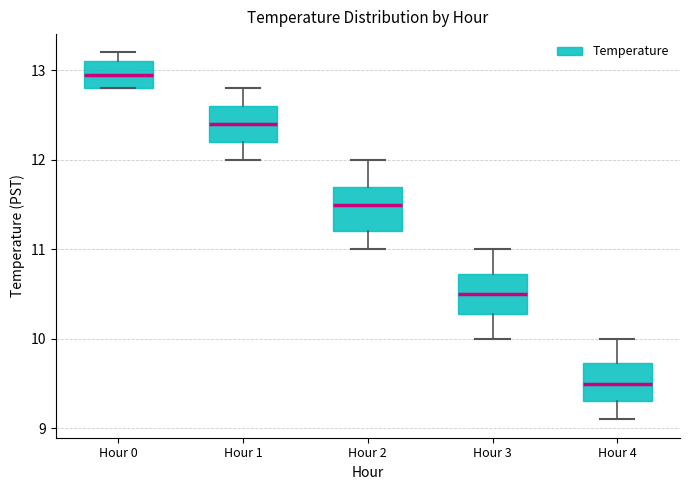

Reading left to right, transcribe this box plot: for each box, give where its median line is, the range the box spans, and where its two whiskers end, as read against the y-axis. The values are not printed on the chart, so give them approximately, as read against the axis.

Hour 0: median 13.0, box 12.8 to 13.1, whiskers 12.8 to 13.2
Hour 1: median 12.4, box 12.2 to 12.6, whiskers 12.0 to 12.8
Hour 2: median 11.5, box 11.2 to 11.7, whiskers 11.0 to 12.0
Hour 3: median 10.5, box 10.3 to 10.7, whiskers 10.0 to 11.0
Hour 4: median 9.5, box 9.3 to 9.7, whiskers 9.1 to 10.0